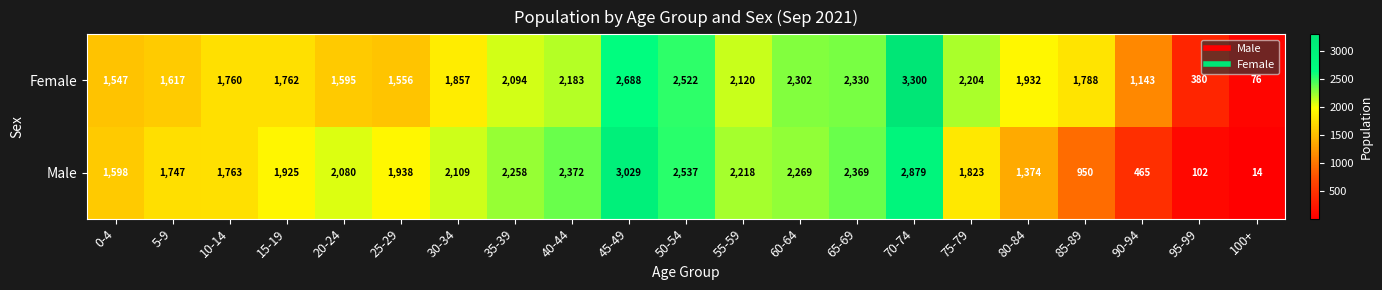

How many data points in Female are less than 1857?

10